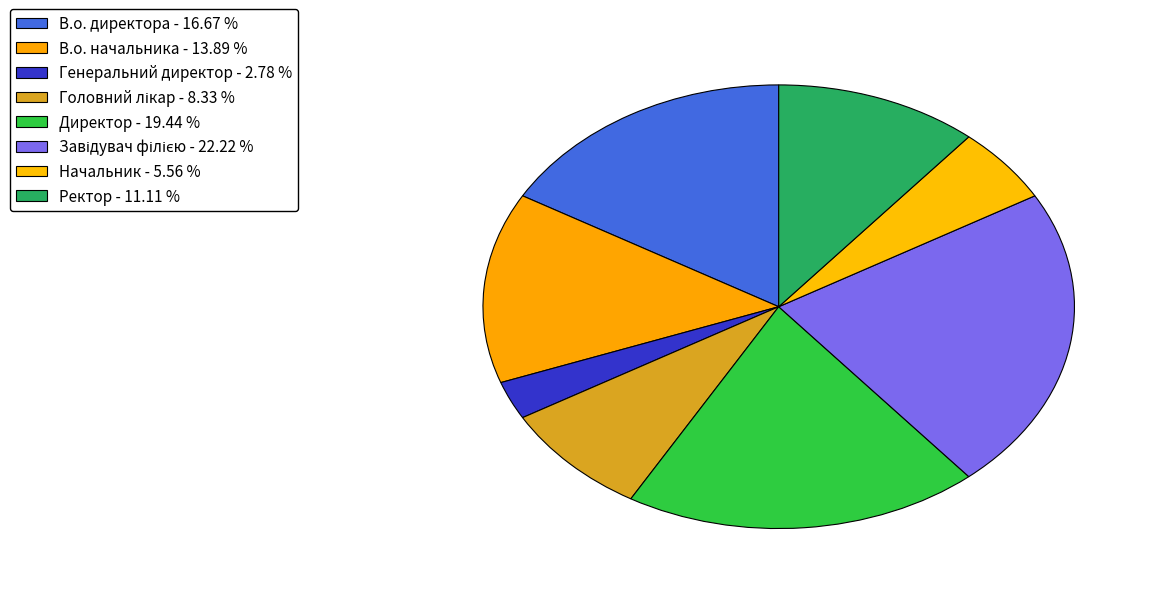

Rank the categories by value from highest to lowest.

Завідувач філією, Директор, В.о. директора, В.о. начальника, Ректор, Головний лікар, Начальник, Генеральний директор